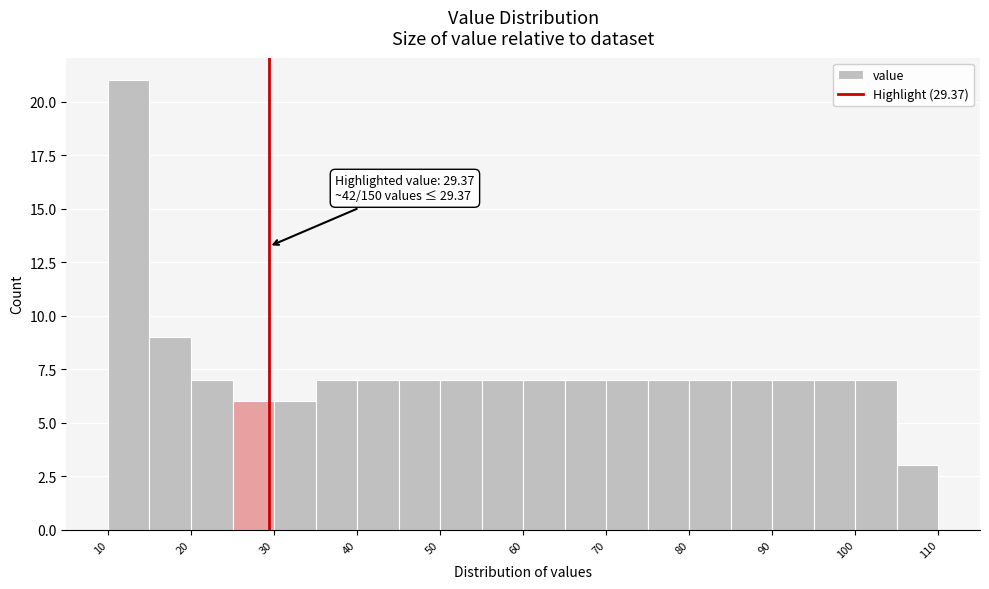

Which range on the x-axis has the tallest bar?

10 to 15